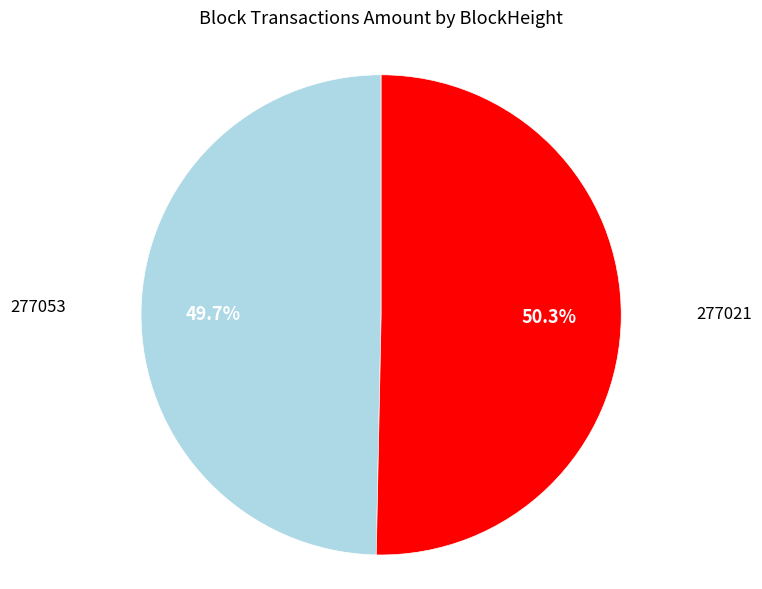

How many slices are in this pie chart?

2